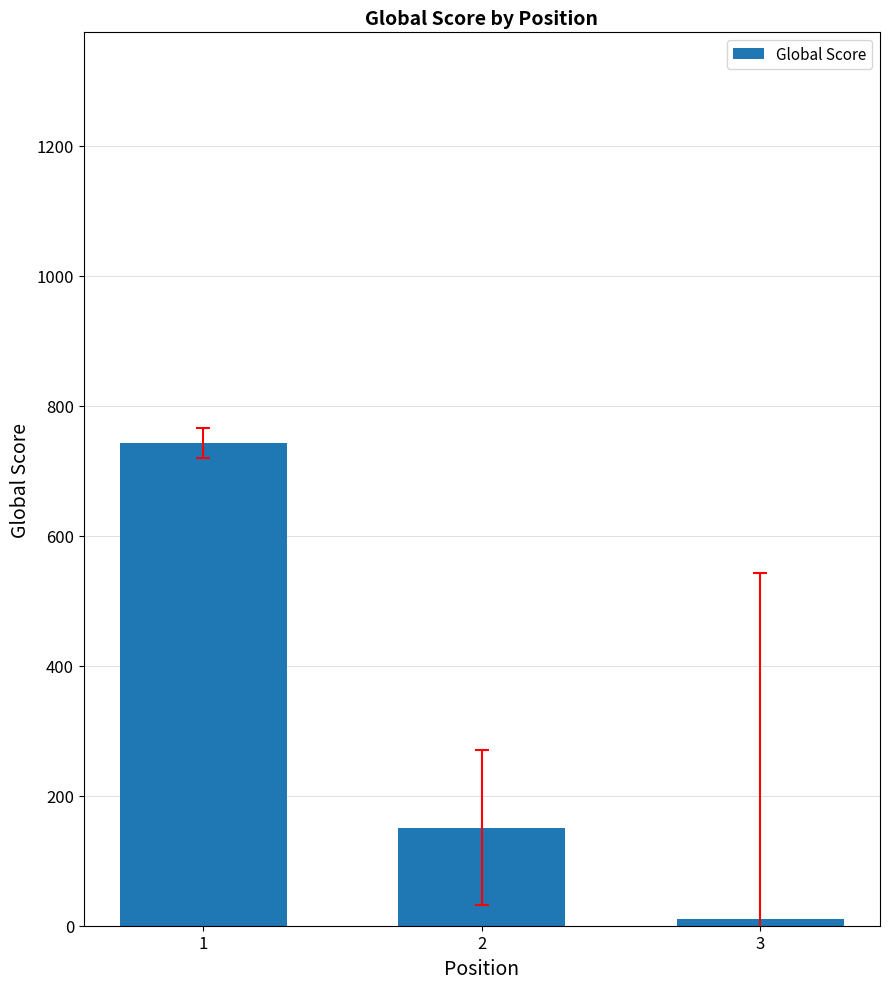

What is the change in value from 1 to 3?

-732